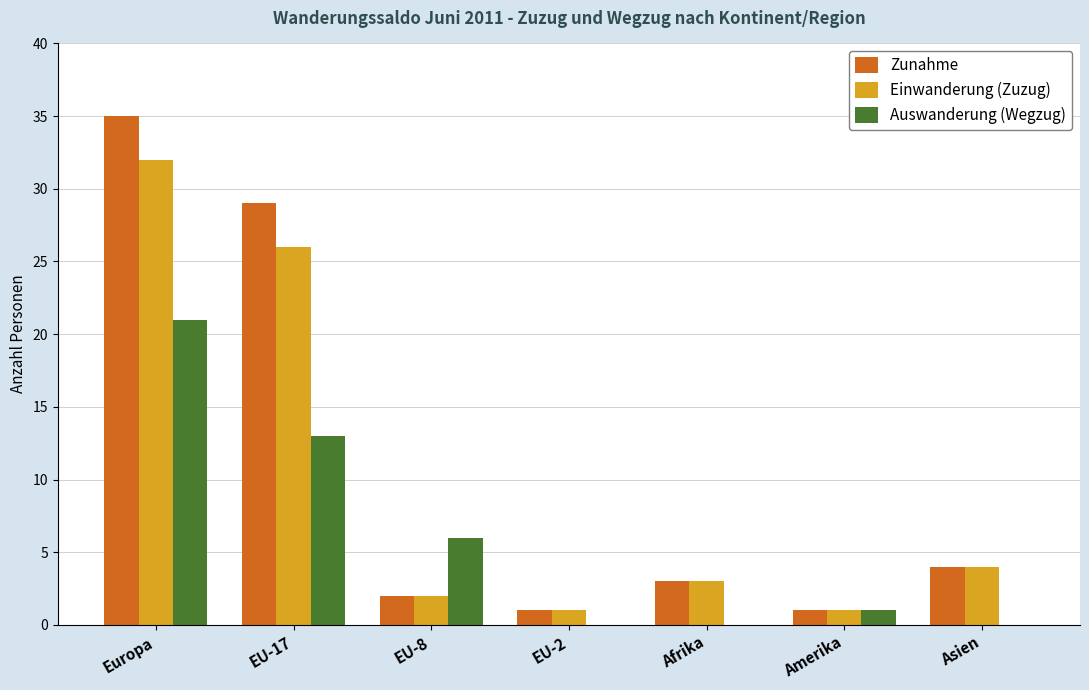

What is the maximum value shown in the chart?

35